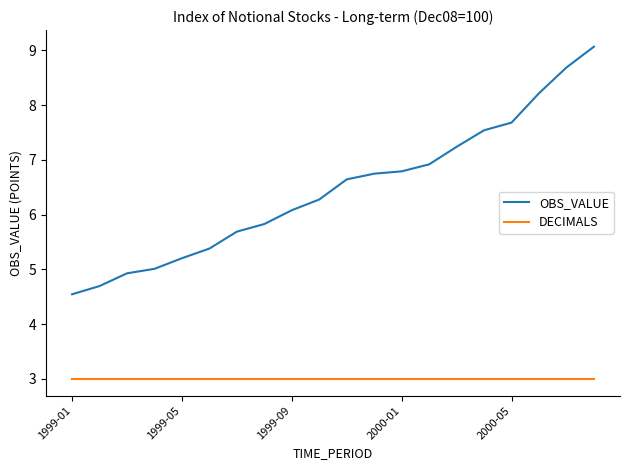

True or false: DECIMALS and OBS_VALUE intersect in this chart.

False